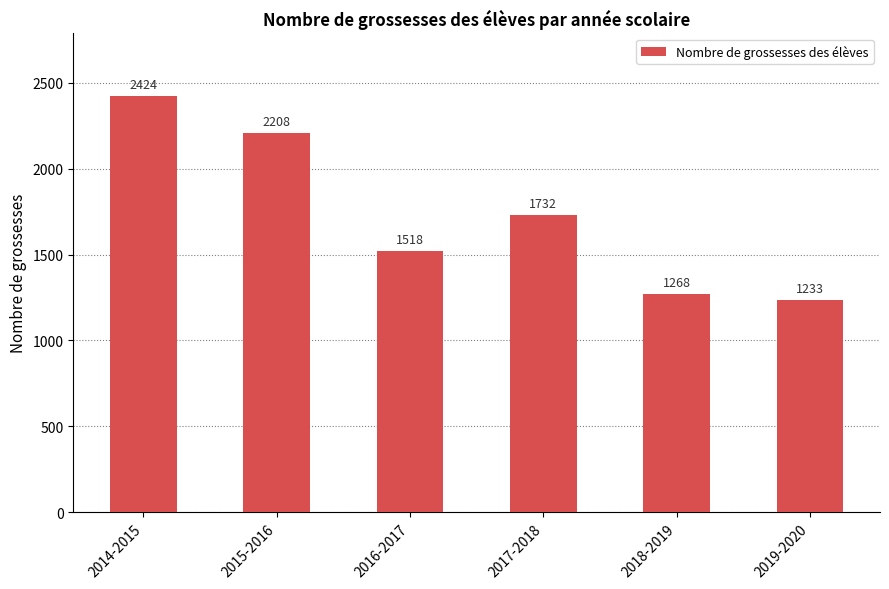

Which category has the lowest value across all series?

2019-2020